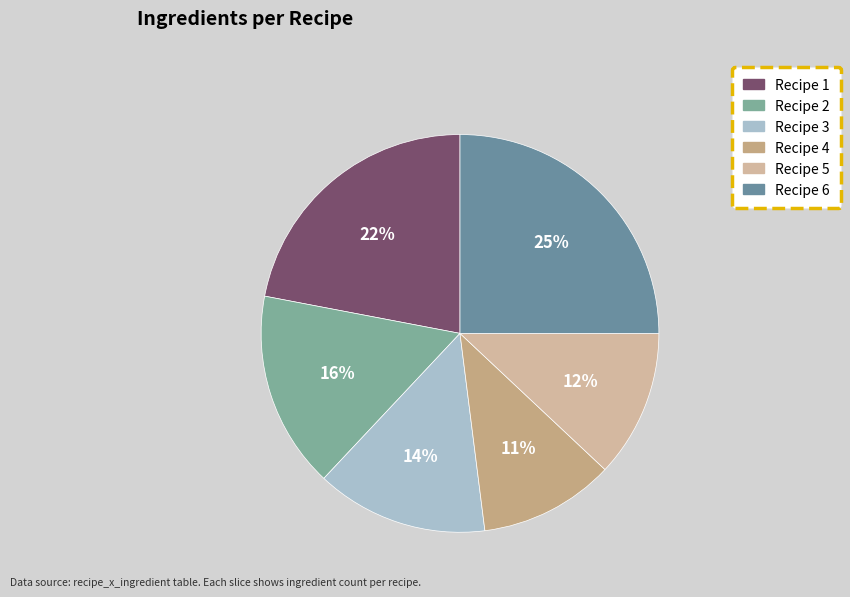

Count the number of slices in the pie.

6